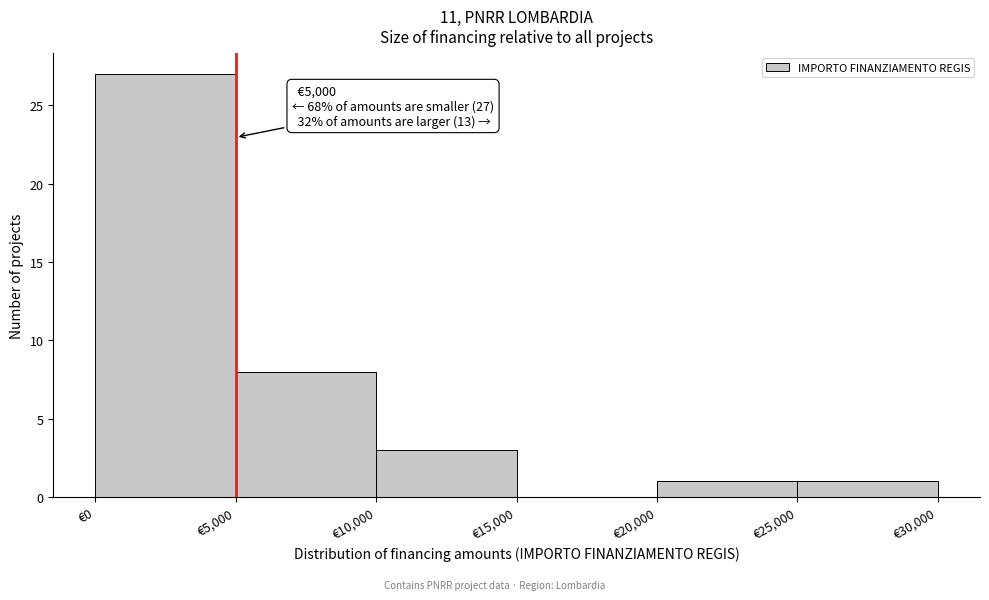

Over which range of the x-axis is the bar tallest?

0 to 5000